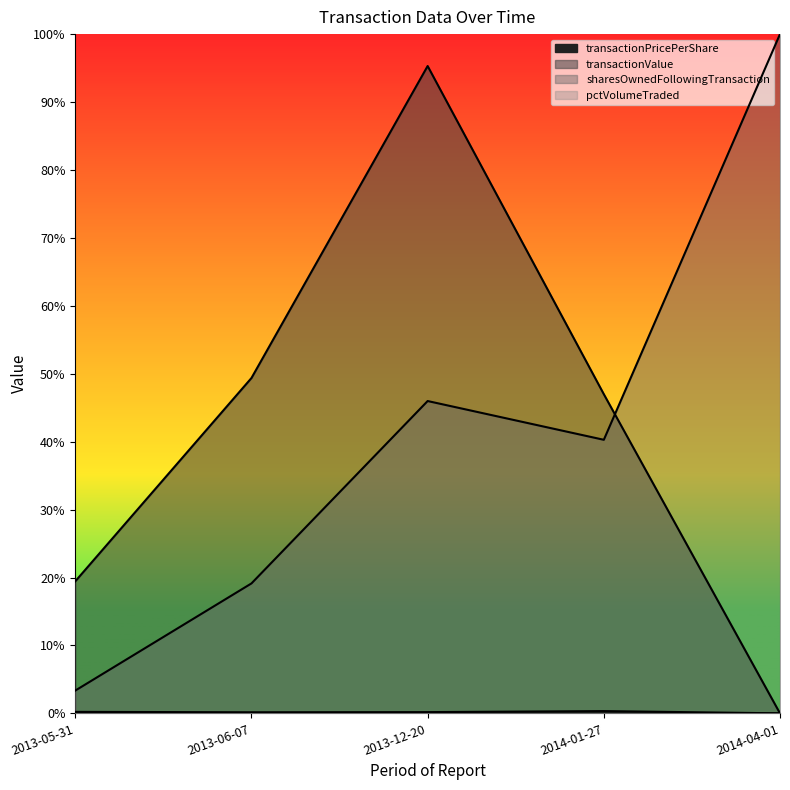

What is the total value across all series at 2014-01-27?

0.9